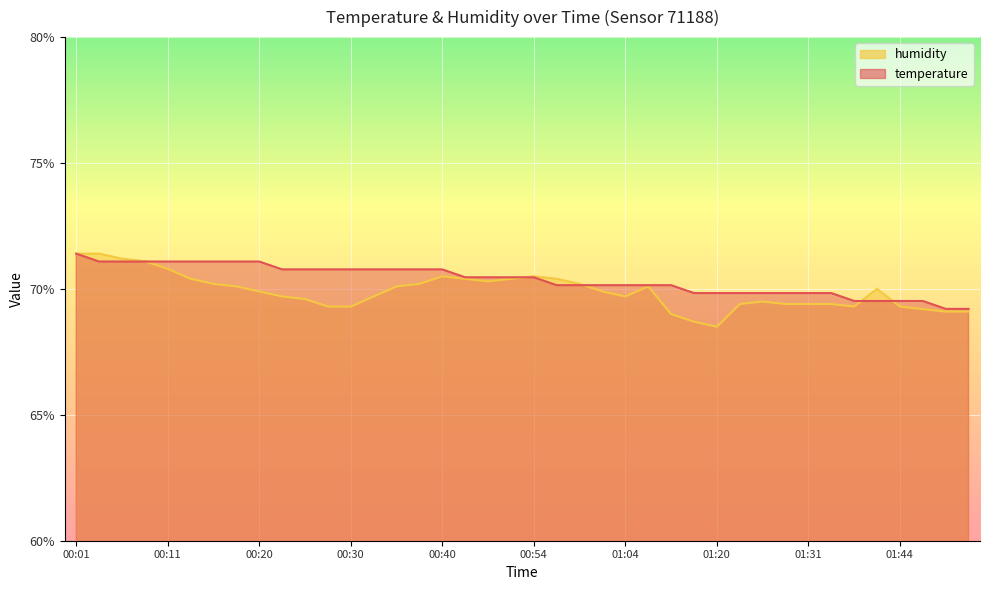

How many lines are shown in the chart?

2